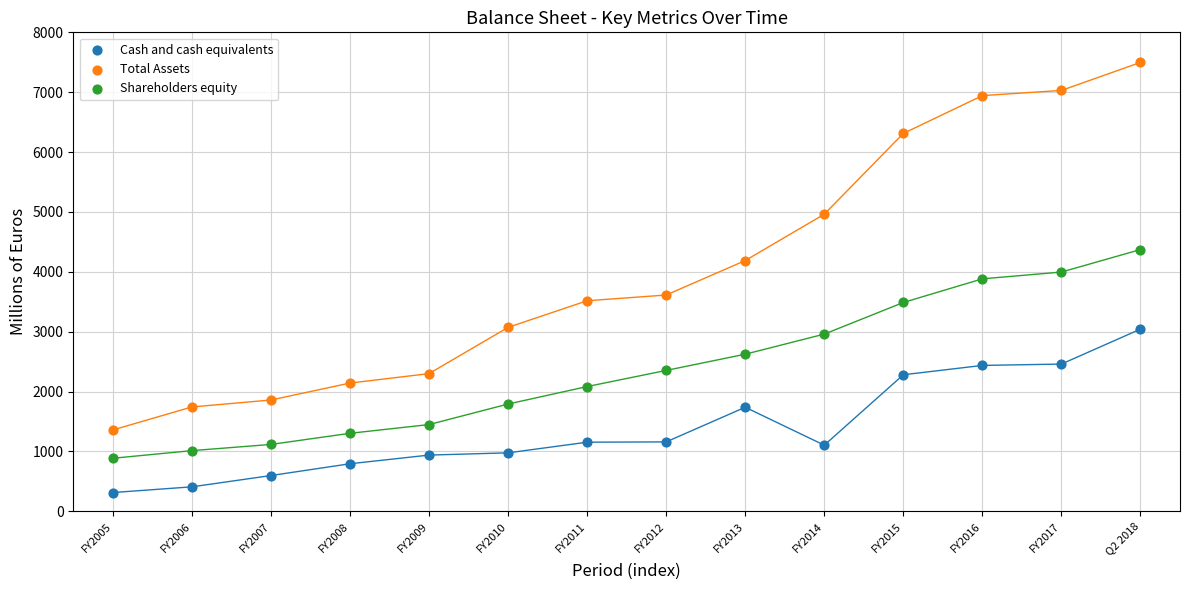

What are all the series names shown in the legend?

Cash and cash equivalents, Total Assets, Shareholders equity